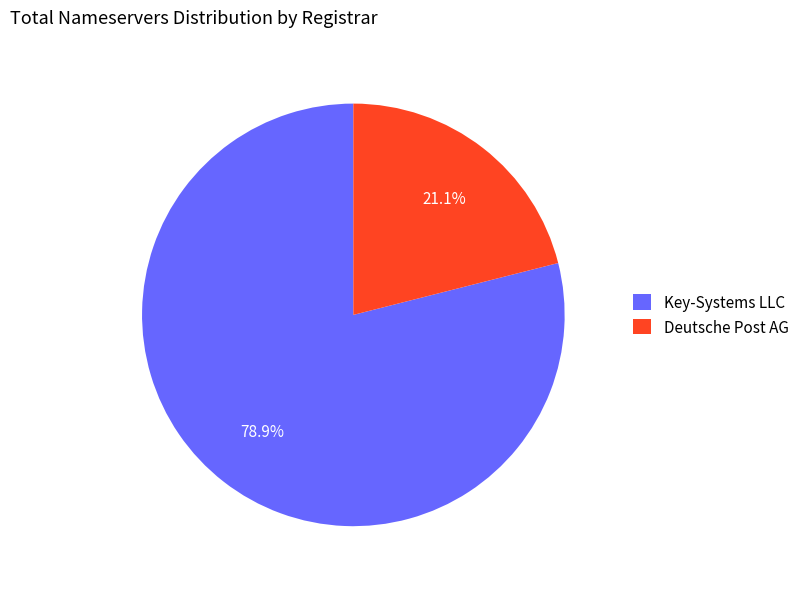

Which slice is the smallest?

Deutsche Post AG